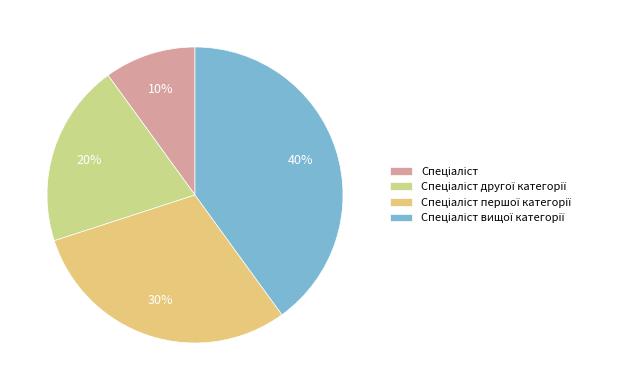

Which has a higher value, Спеціаліст or Спеціаліст другої категорії?

Спеціаліст другої категорії